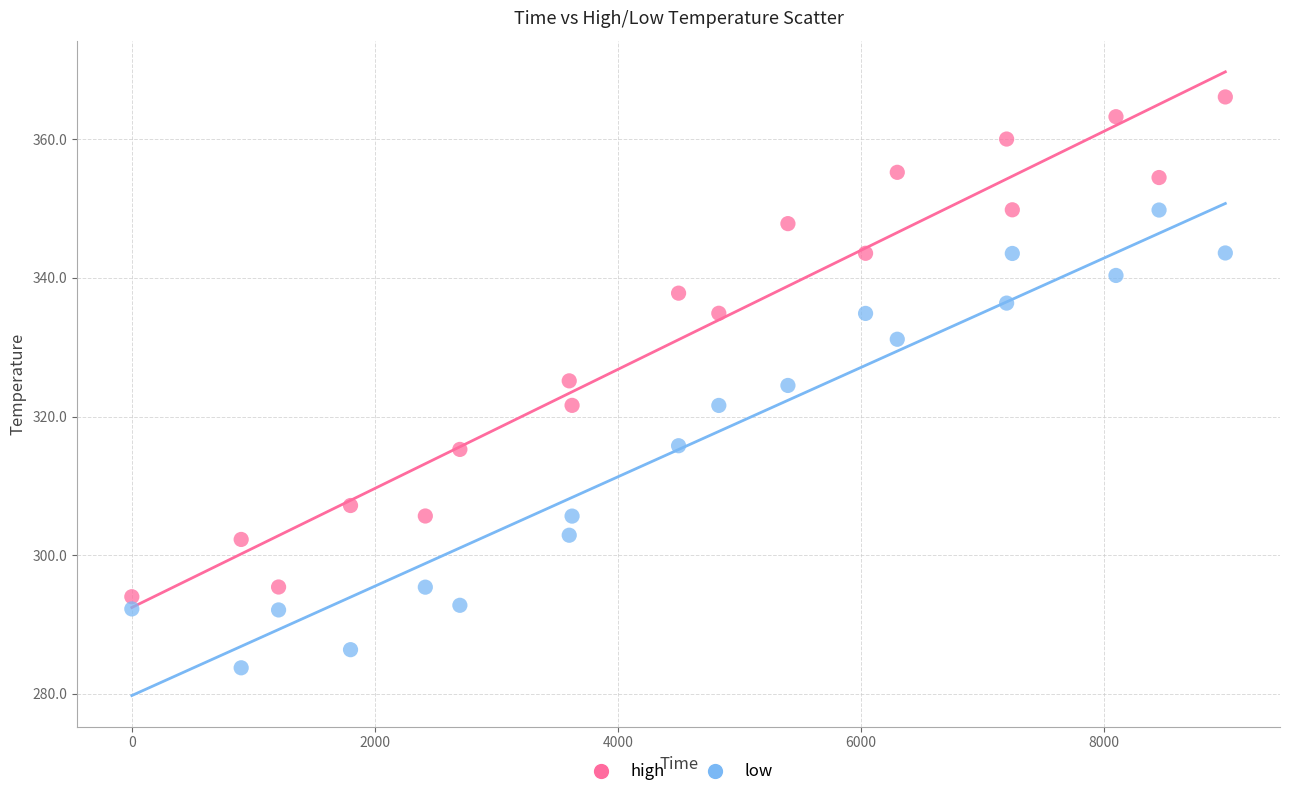

What are all the series names shown in the legend?

high, low